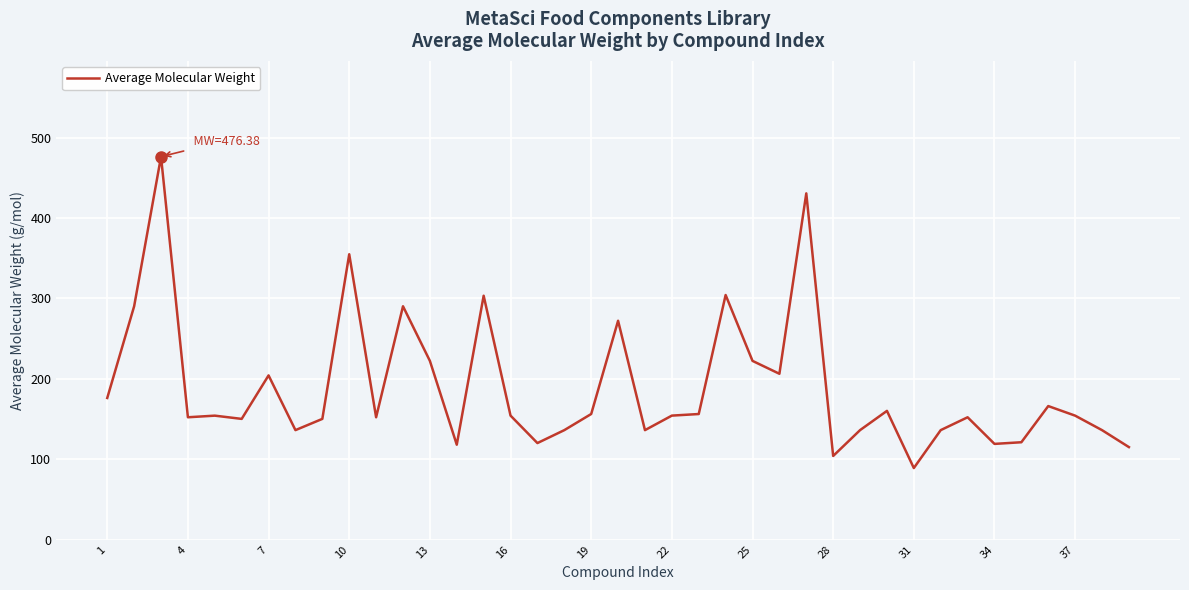

What is the difference between the maximum and minimum values?

387.3